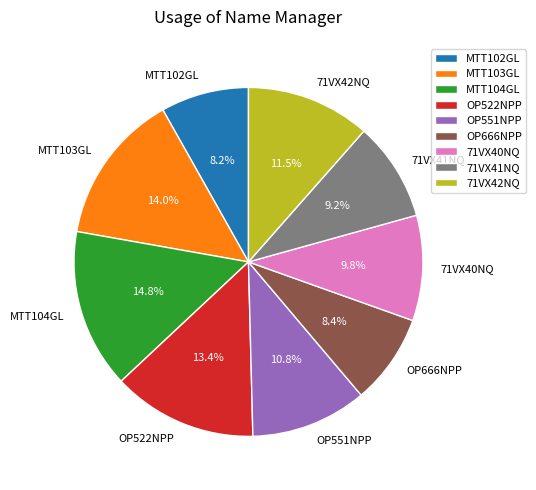

What percentage is the MTT104GL slice, to the nearest percent?

15%